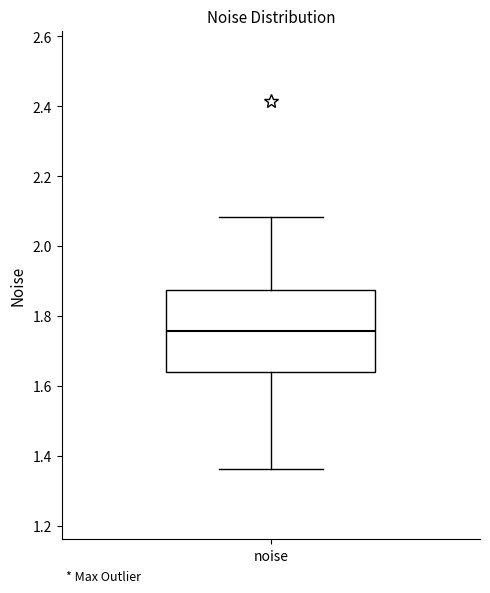

Read this box plot against the y-axis: the position of the median line, the range covered by the box, and the ends of both whiskers. The values are not printed on the chart, so give them approximately, as read against the axis.

median 1.76, box 1.64 to 1.88, whiskers 1.36 to 2.08